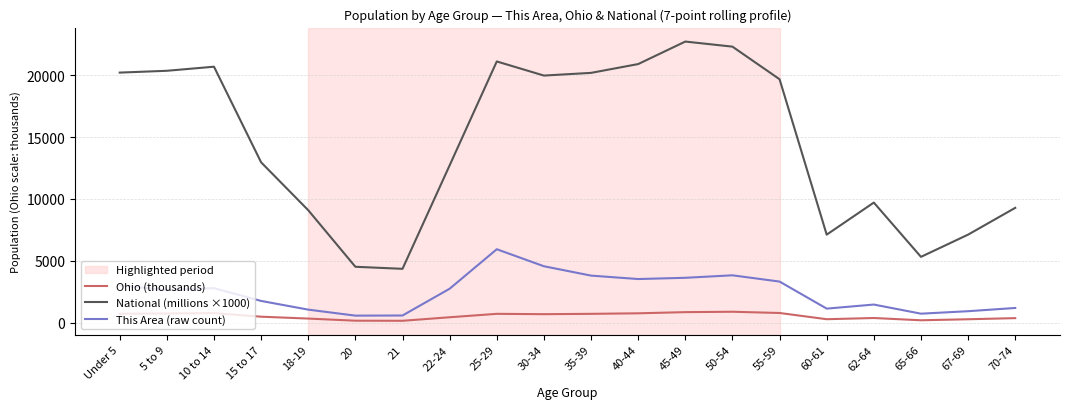

How many lines are shown in the chart?

3